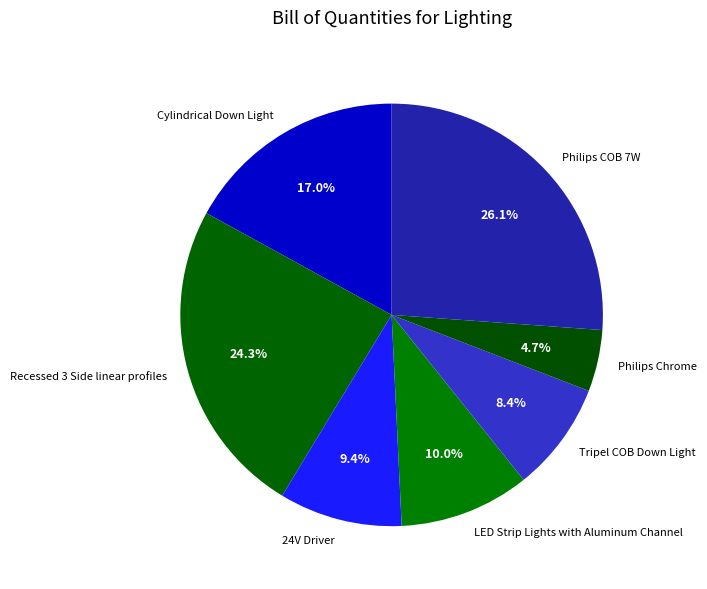

How many segments does this pie chart have?

7